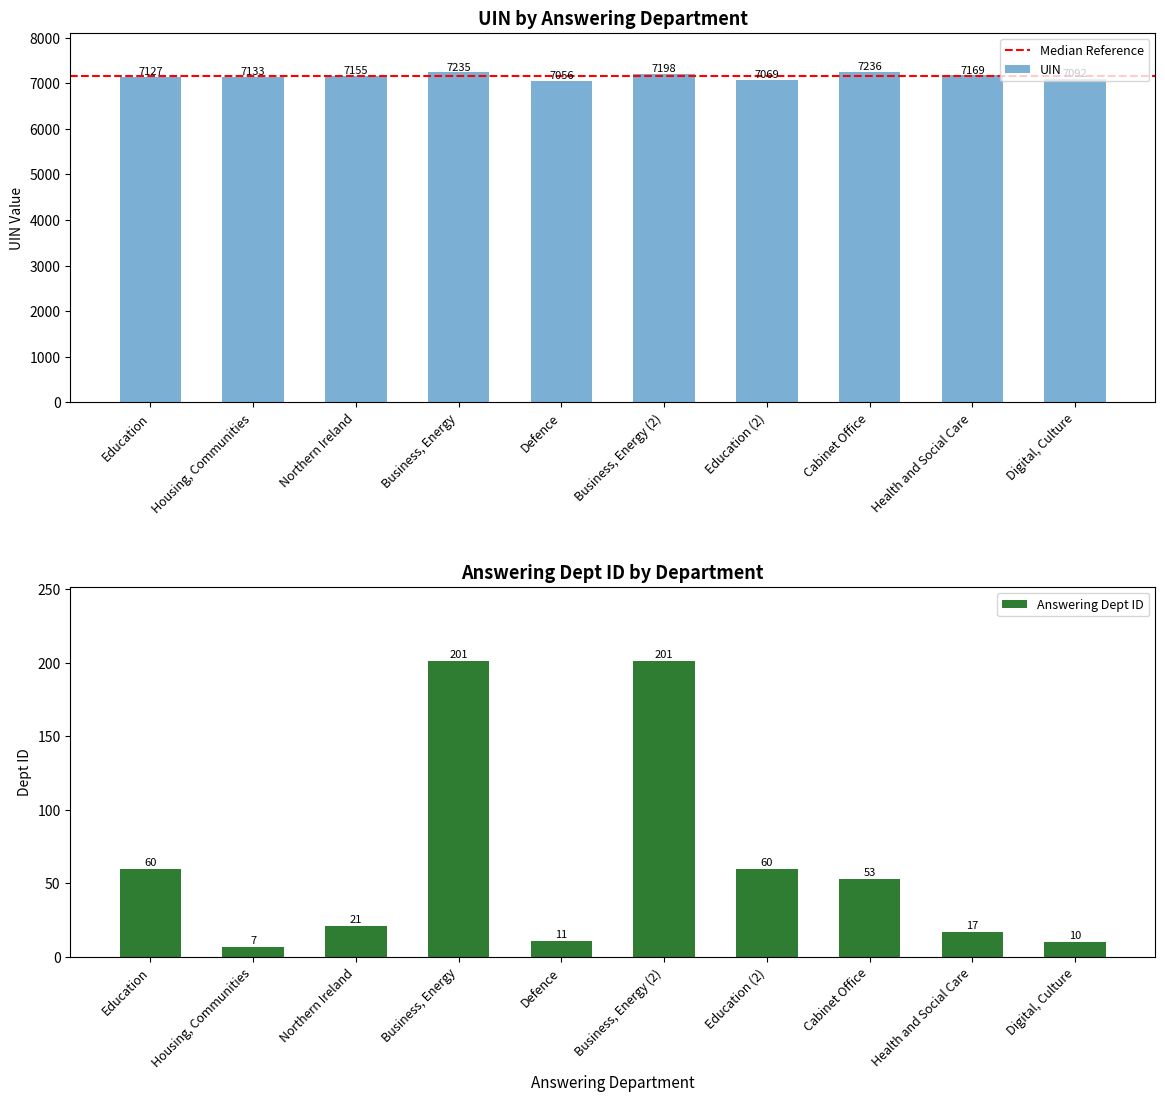

True or false: answering dept id has a value of 12 at Northern Ireland.

False